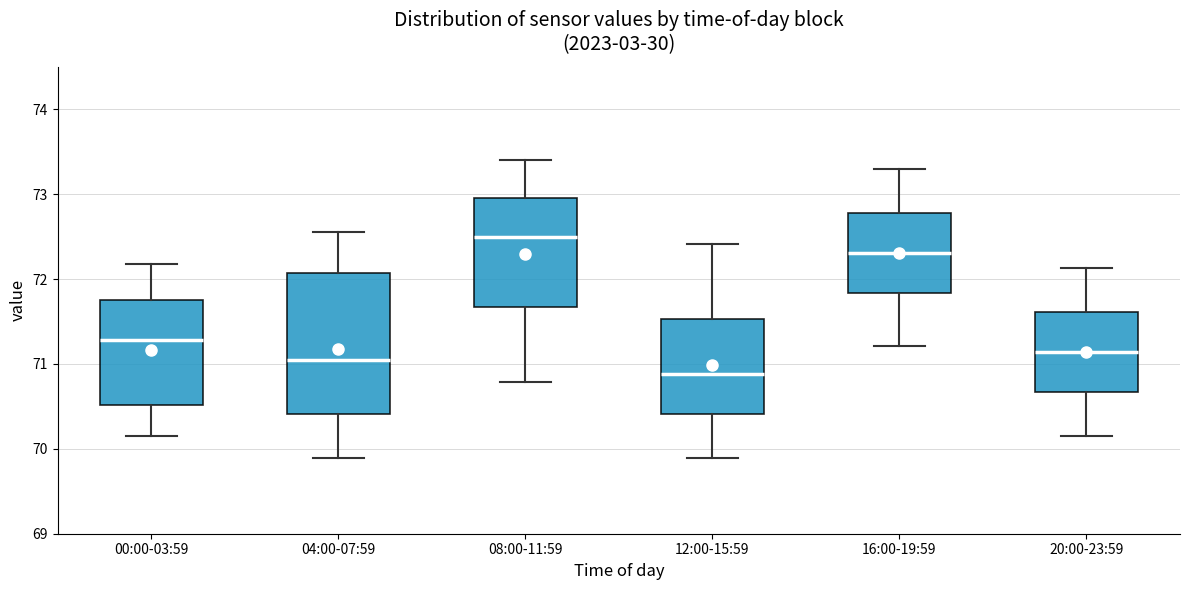

Reading left to right, transcribe this box plot: for each box, give where its median line is, the range the box spans, and where its two whiskers end, as read against the y-axis. The values are not printed on the chart, so give them approximately, as read against the axis.

00:00-03:59: median 71.3, box 70.5 to 71.8, whiskers 70.2 to 72.2
04:00-07:59: median 71.0, box 70.4 to 72.1, whiskers 69.9 to 72.6
08:00-11:59: median 72.5, box 71.7 to 73.0, whiskers 70.8 to 73.4
12:00-15:59: median 70.9, box 70.4 to 71.5, whiskers 69.9 to 72.4
16:00-19:59: median 72.3, box 71.8 to 72.8, whiskers 71.2 to 73.3
20:00-23:59: median 71.1, box 70.7 to 71.6, whiskers 70.2 to 72.1